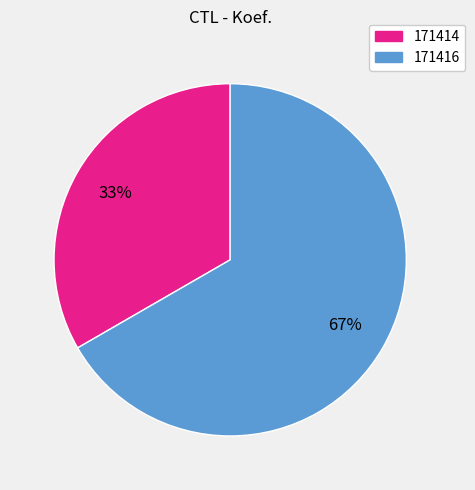

To the nearest percent, what portion does 171416 represent?

67%